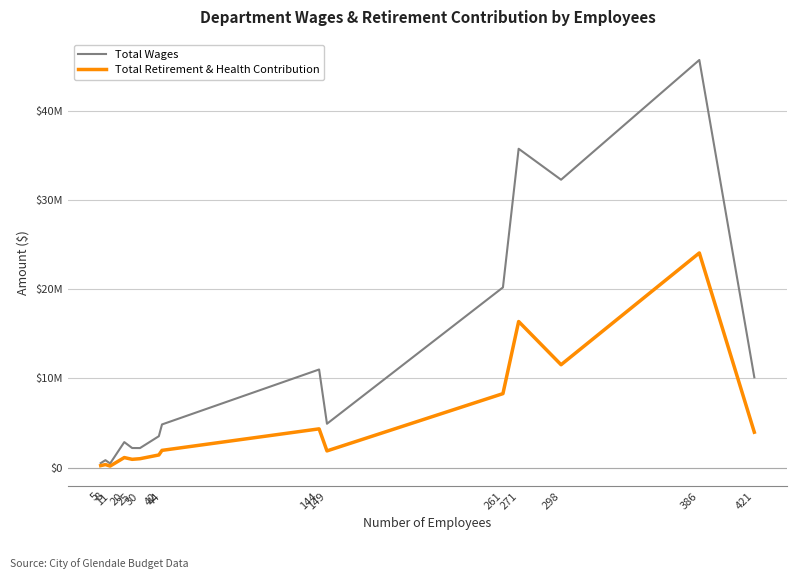

Where does the Total Wages series first go above 4828853?

144